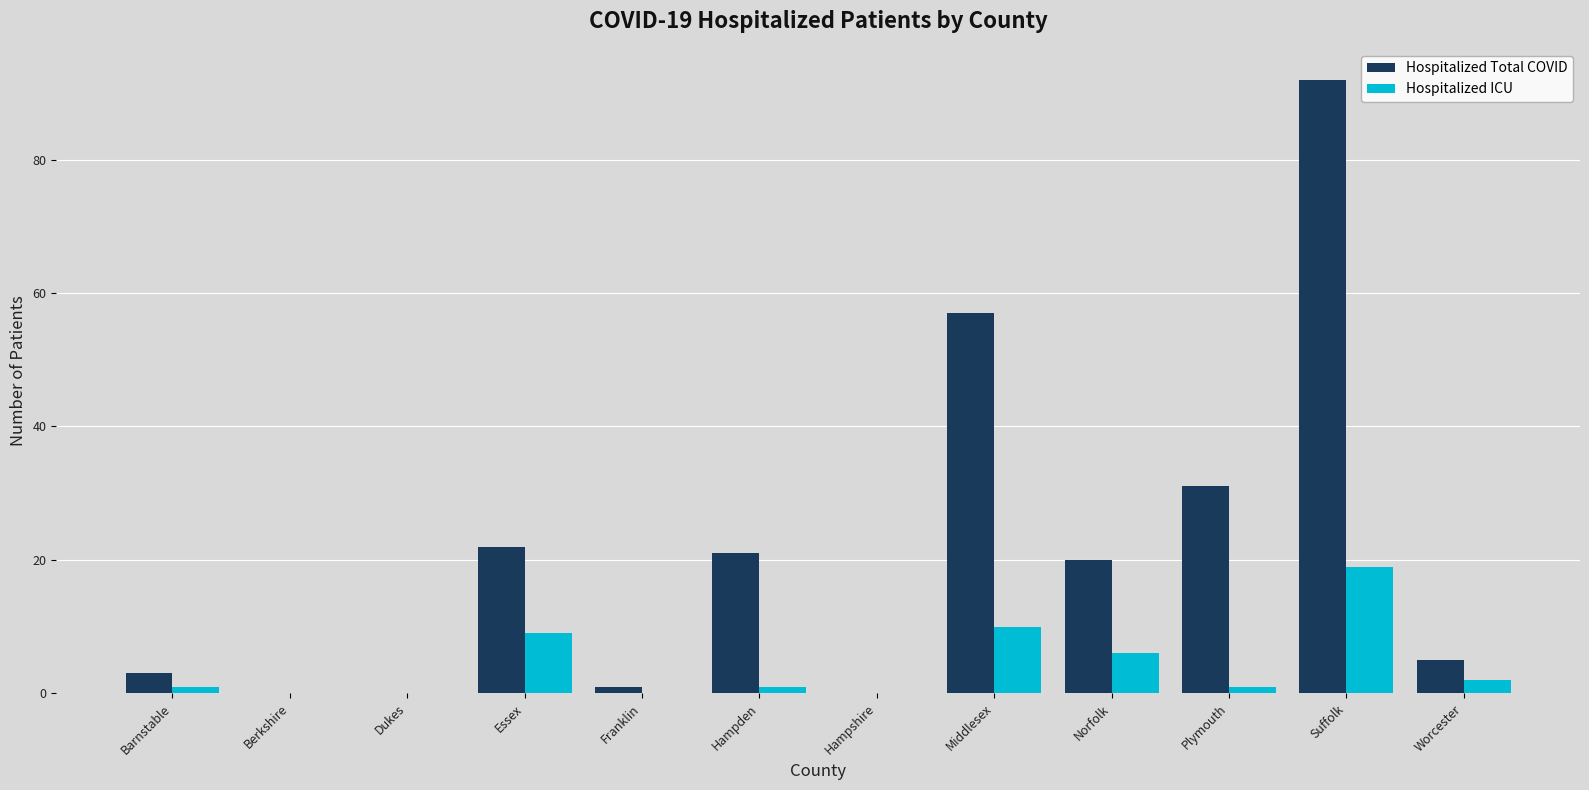

At which label is Hospitalized Total COVID closest to 46?

Middlesex